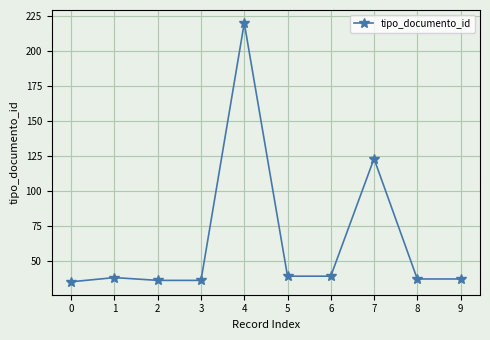

Count the number of data series in this chart.

1